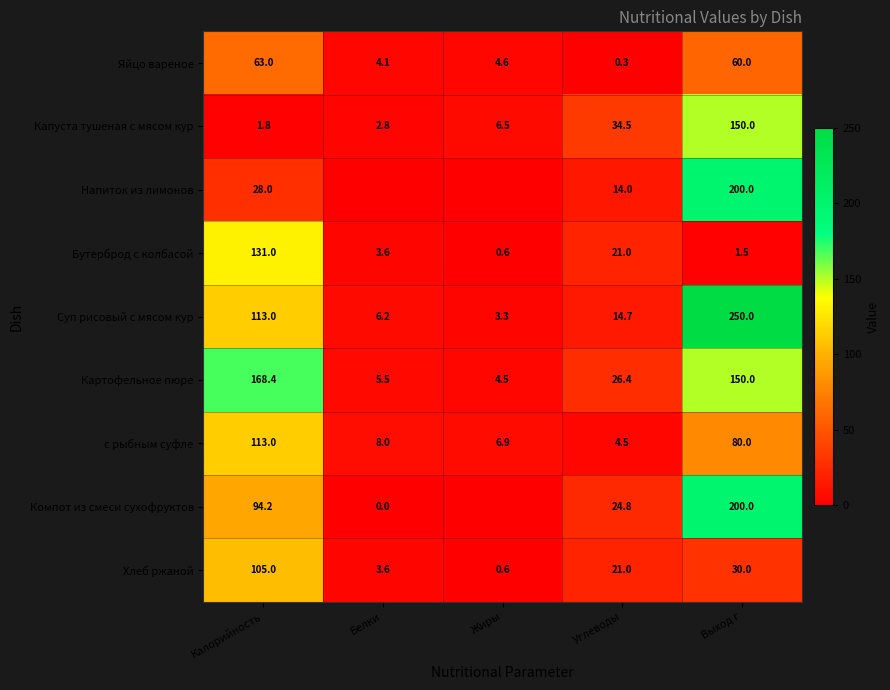

True or false: Капуста тушеная с мясом кур has a value of 150.0 at Выход г.

True